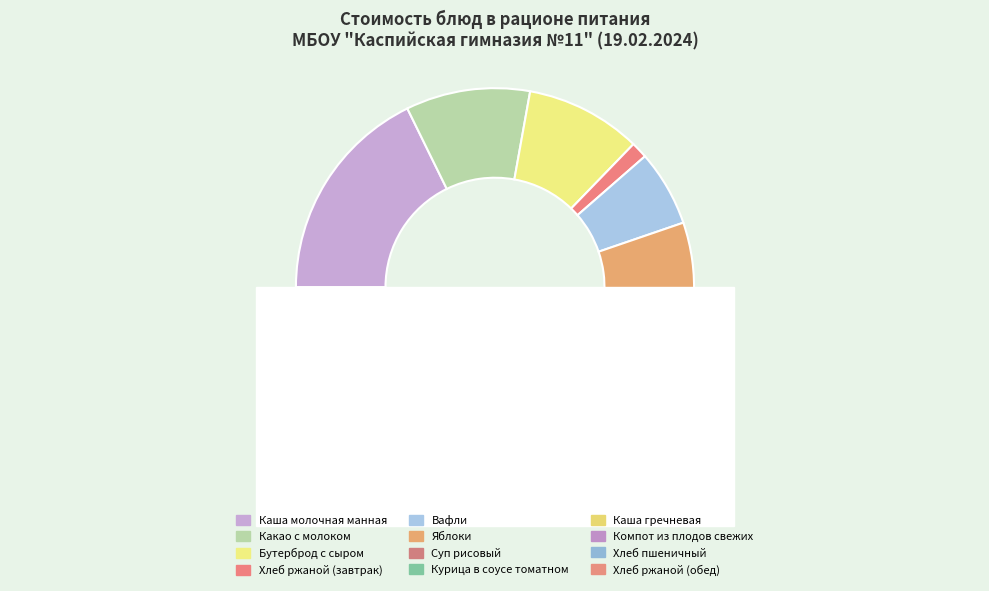

True or false: Каша молочная манная accounts for 23% of the total.

False